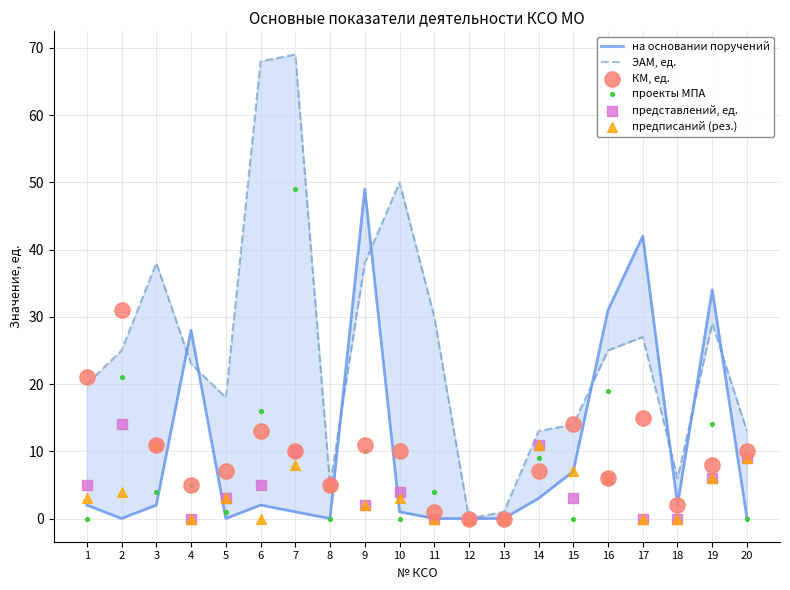

At which category is the sum across all series the highest?

7